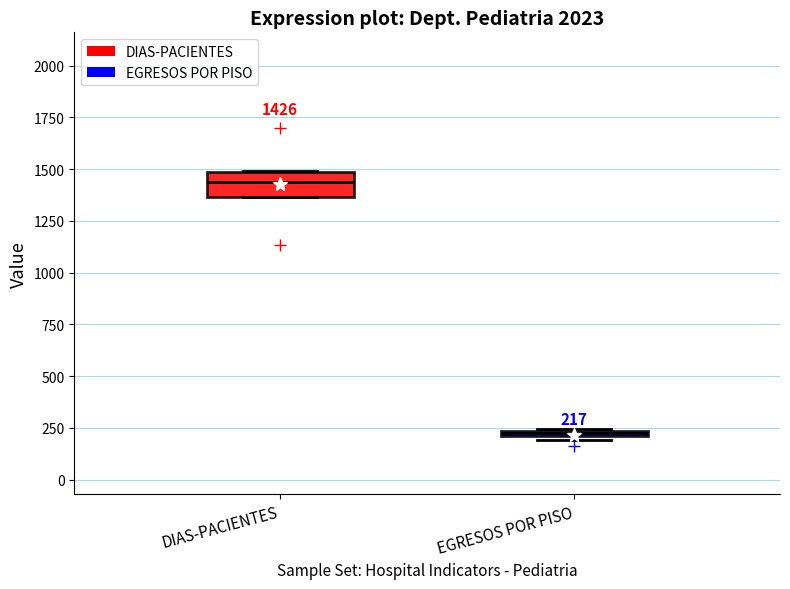

Comparing the boxes themselves (not the whiskers), which one is the tallest?

DIAS-PACIENTES